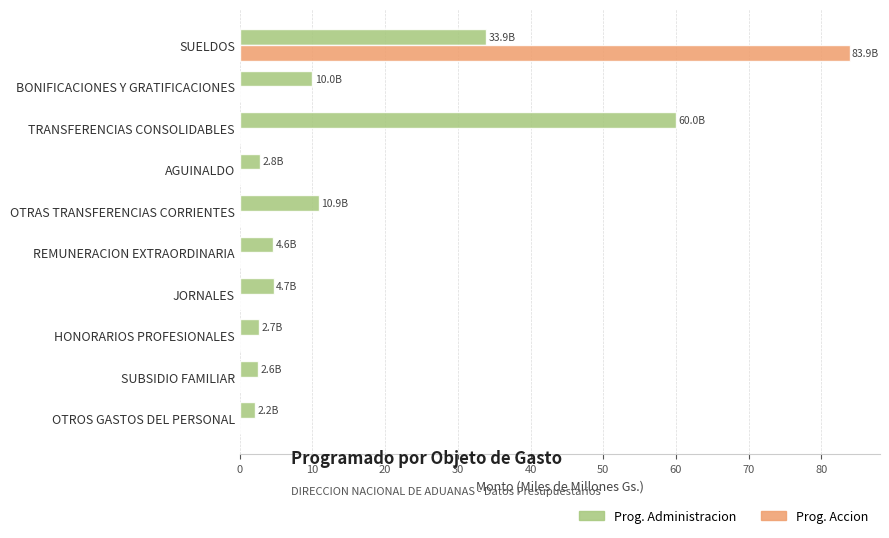

At which label does Prog. Accion reach its peak?

SUELDOS